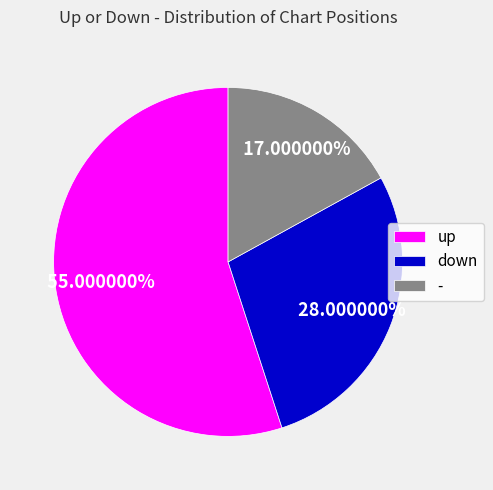

Does up account for over 50% of the chart?

Yes